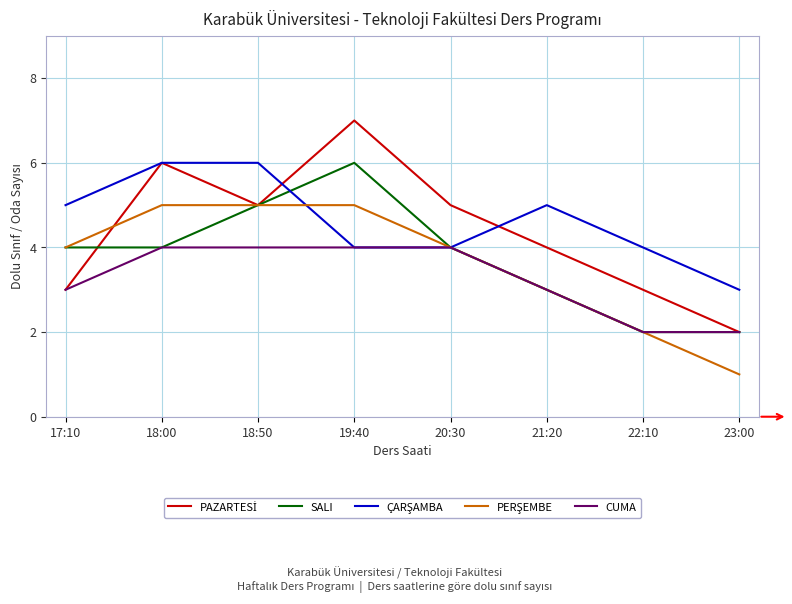

What position from the right is 18:00?

7